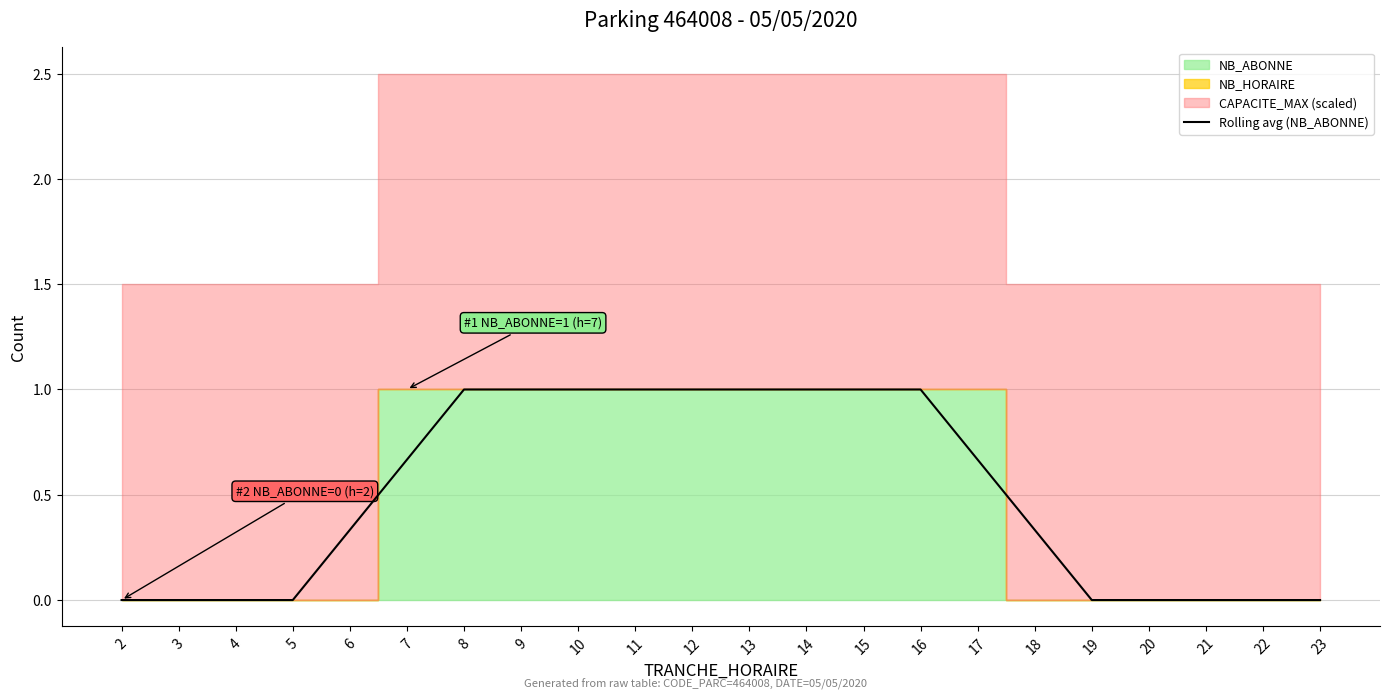

At which category does the chart reach its peak across all series?

8